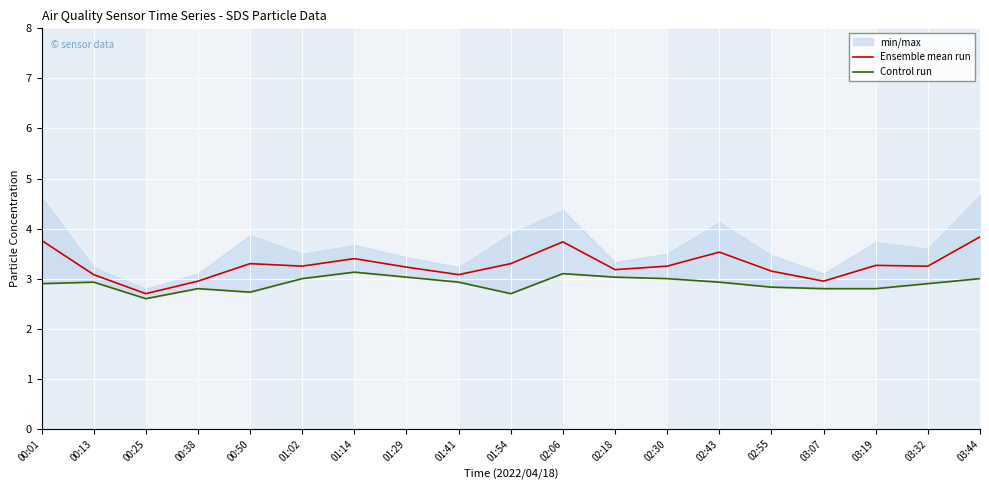

What is the lowest value of the Control run series?

2.6